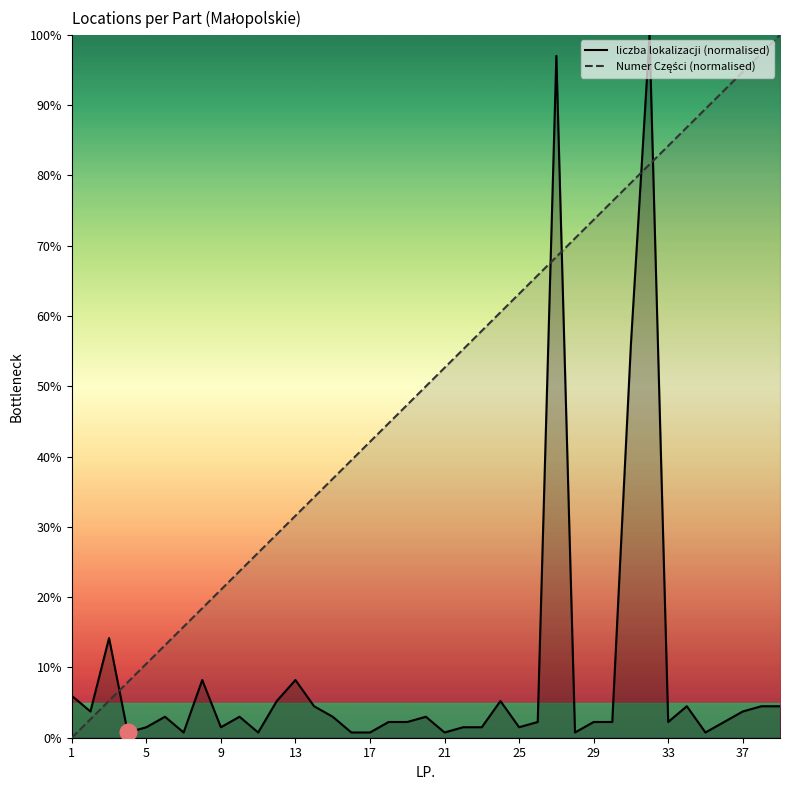

What is the sum of all liczba lokalizacji (normalised) values?

366.4